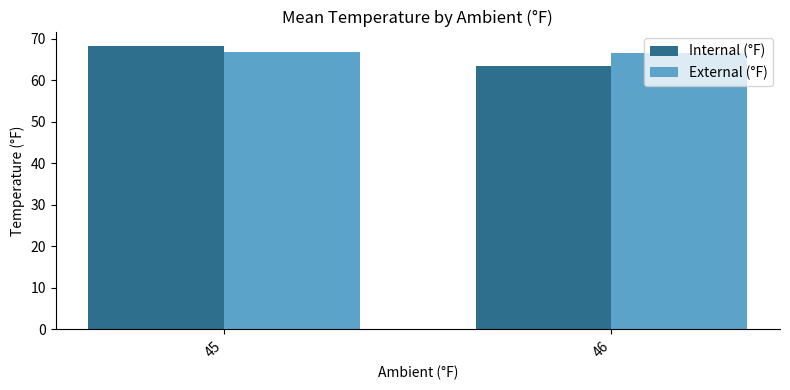

What is the difference between the maximum and minimum values in the External (°F) series?

0.1